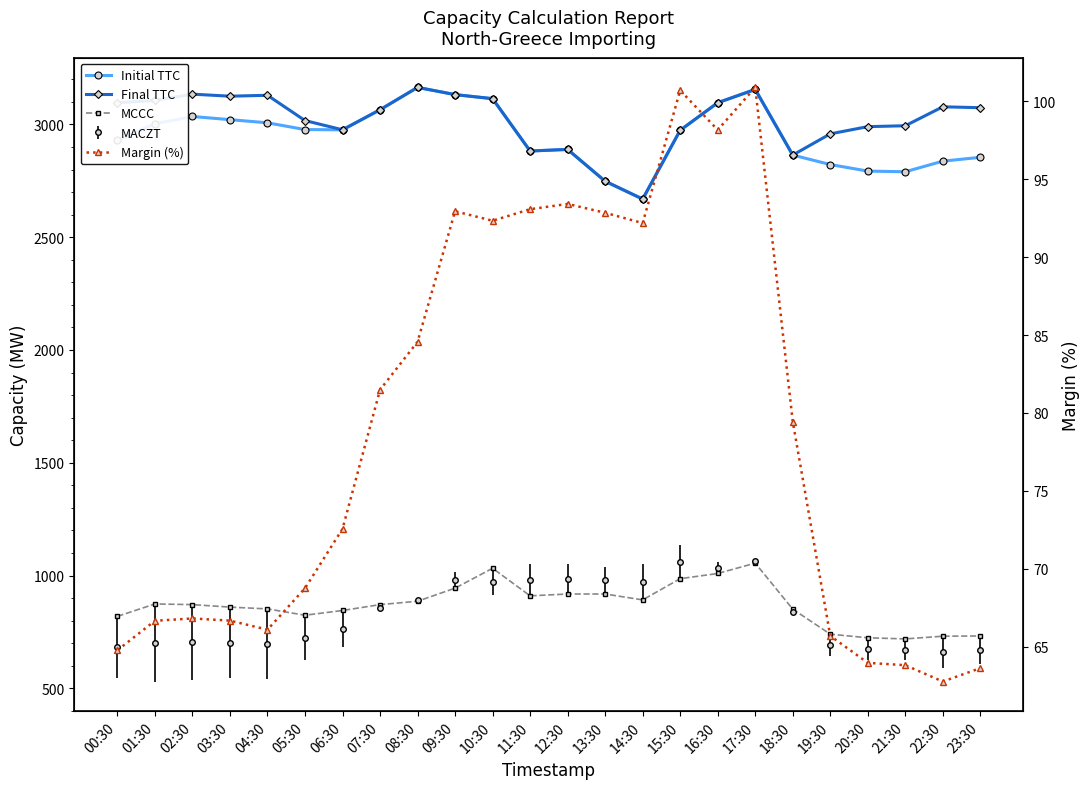

How many lines are shown in the chart?

4